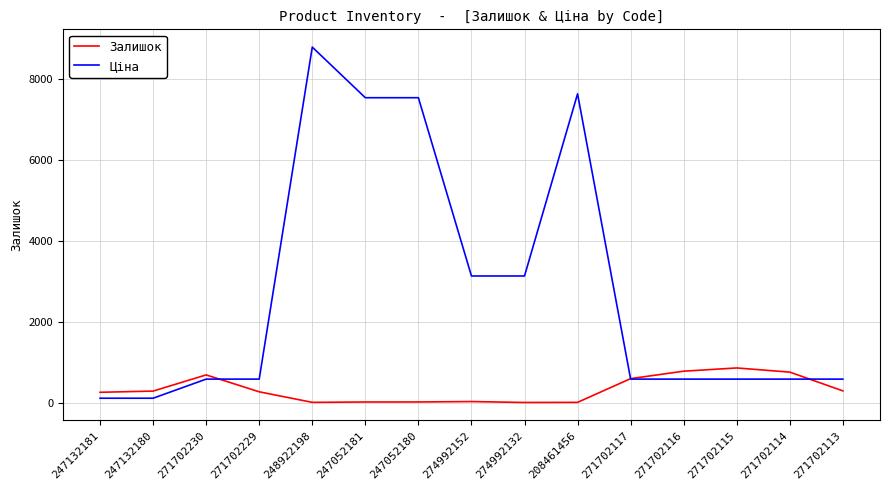

The value of Залишок at 271702114 is 759.0. True or false?

True